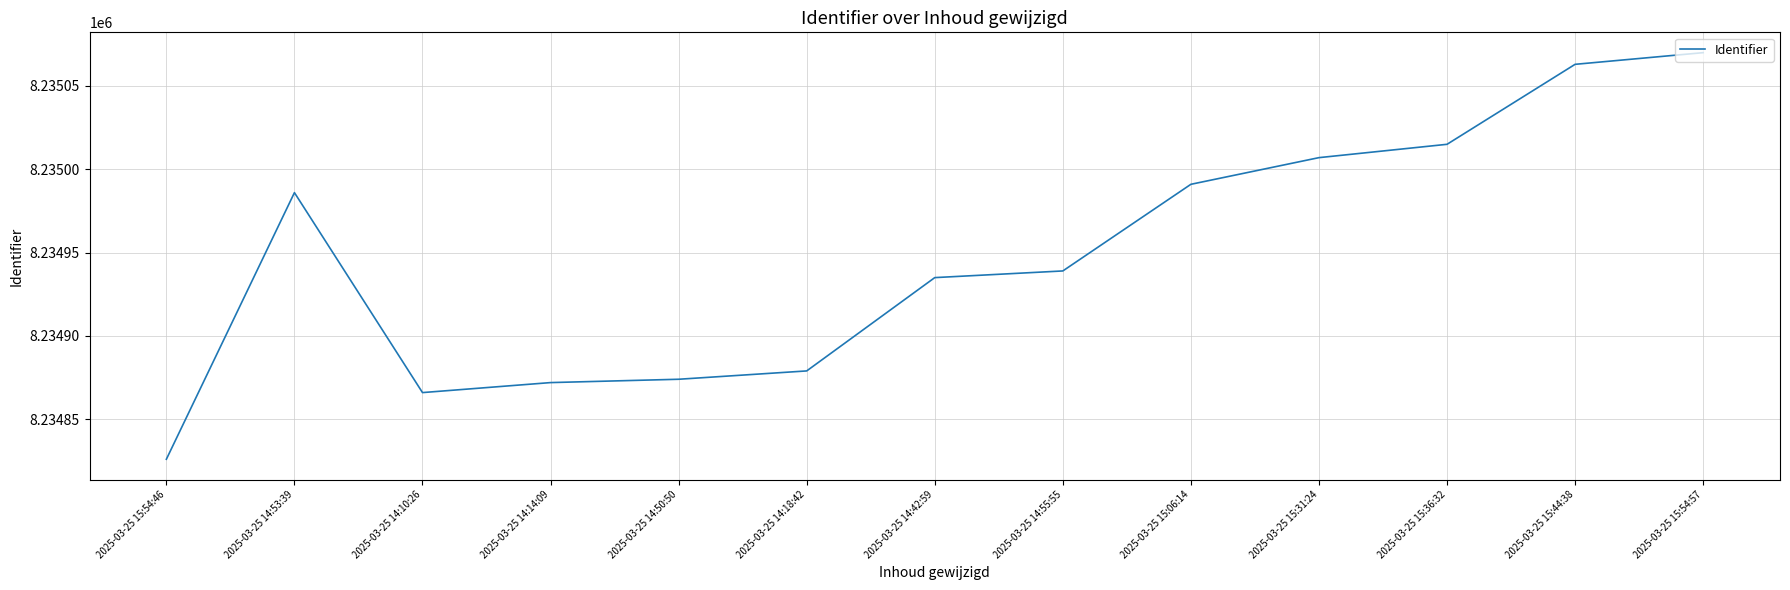

What position from the left is 2025-03-25 14:18:42?

6